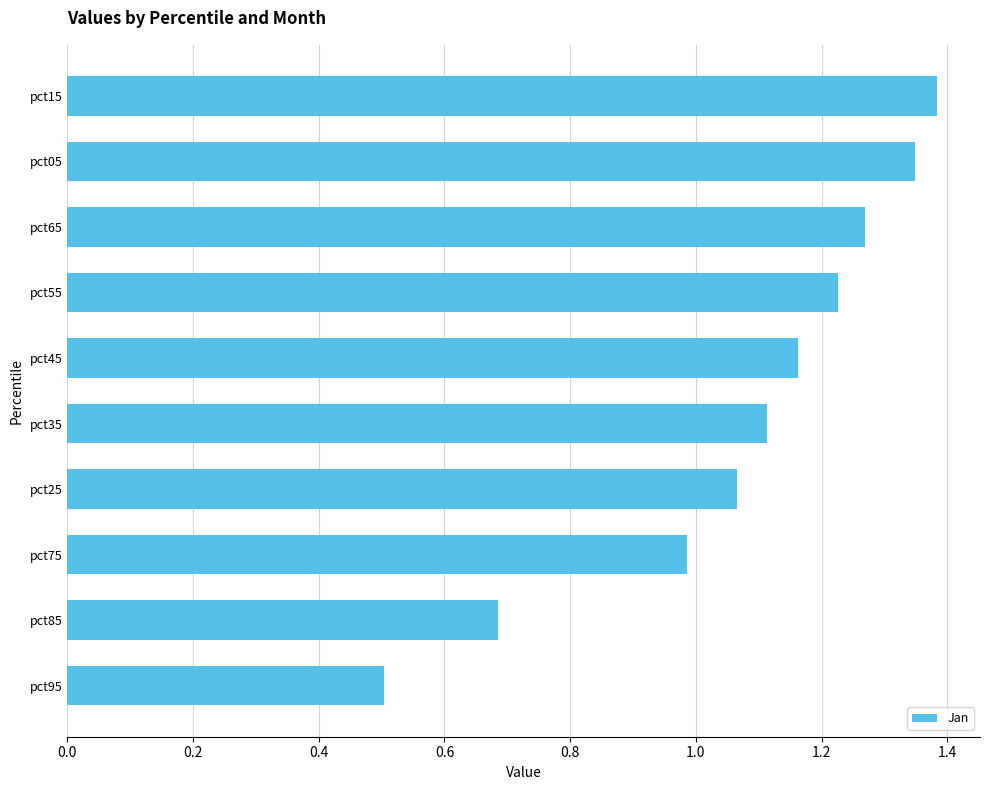

What is the change in value from pct65 to pct95?

-0.8